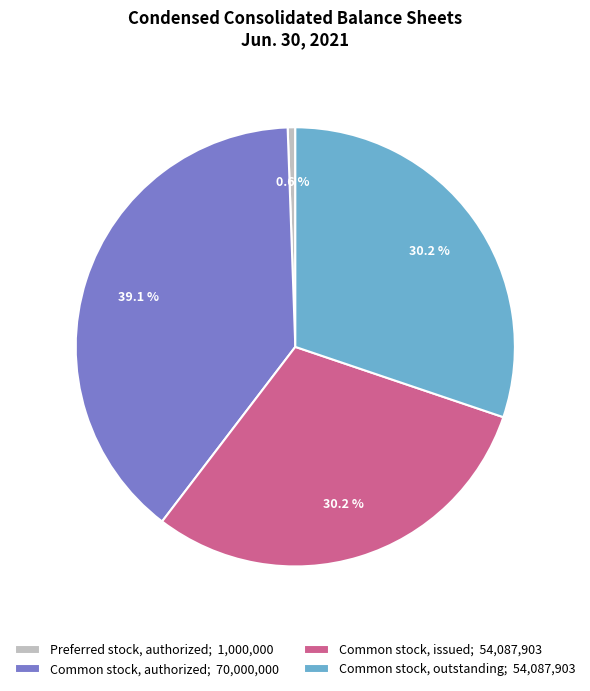

Which category has the biggest portion of the pie?

Common stock, authorized; 70,000,000